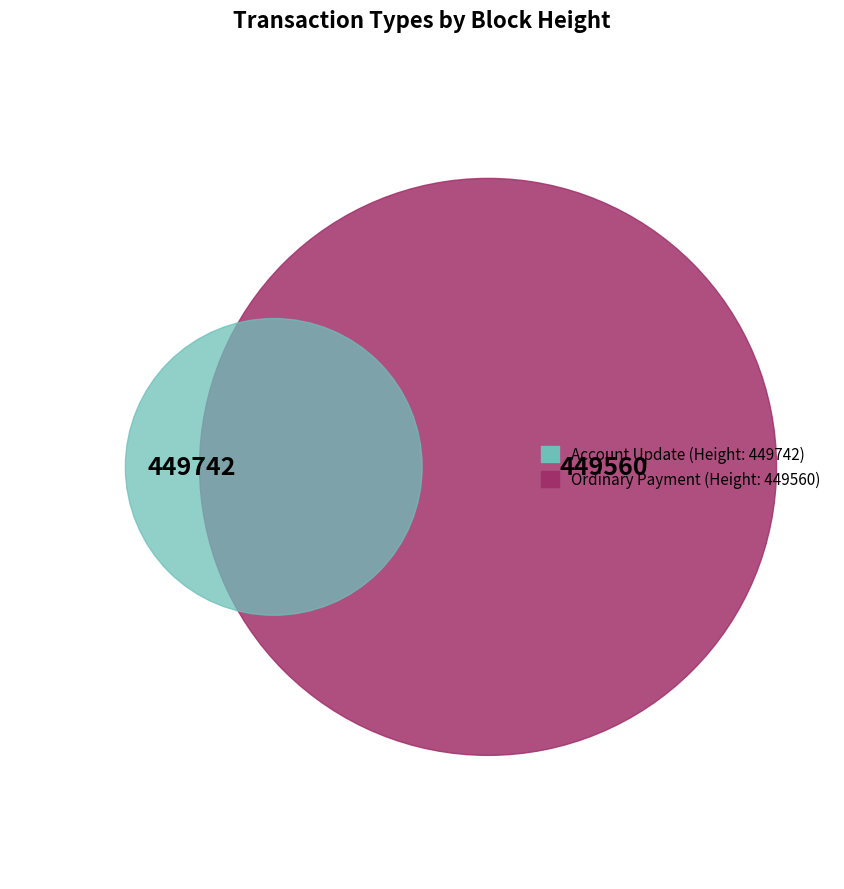

Rank the categories by value from highest to lowest.

449742, 449560